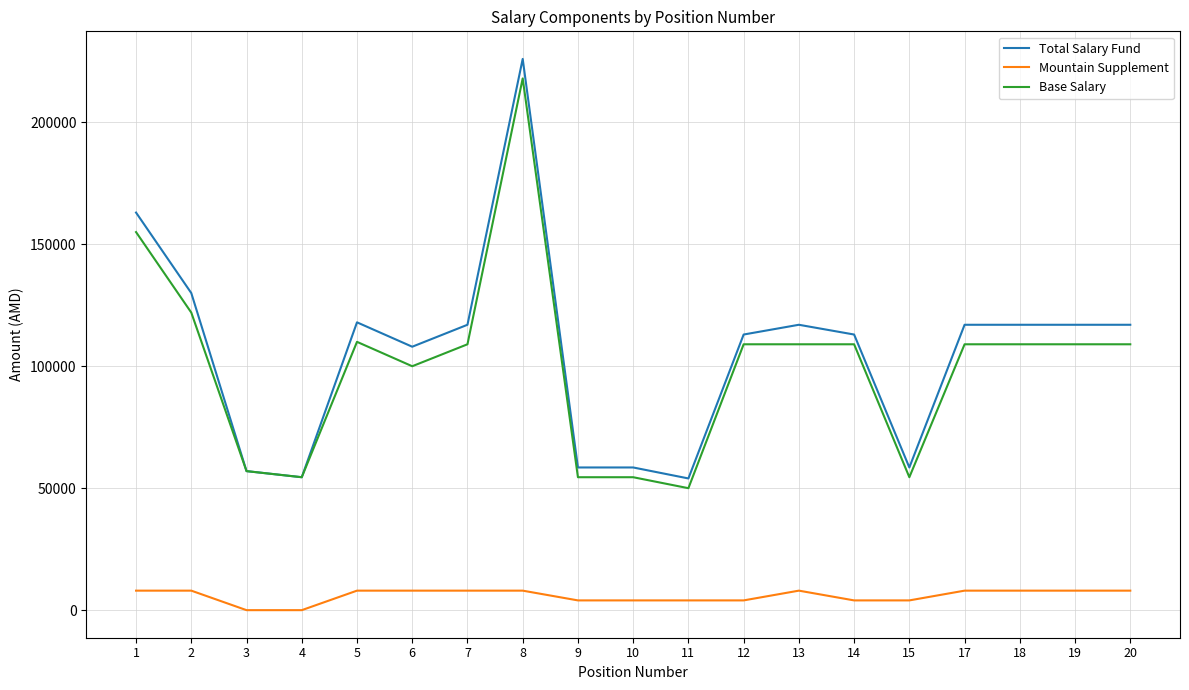

What is the average value of the Base Salary series?

100105